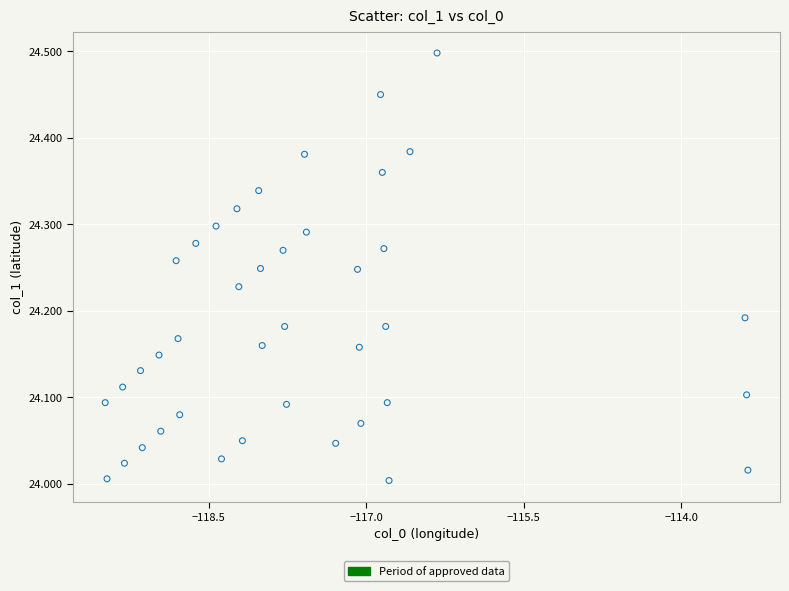

What is the range of X values (max minus min)?

6.1